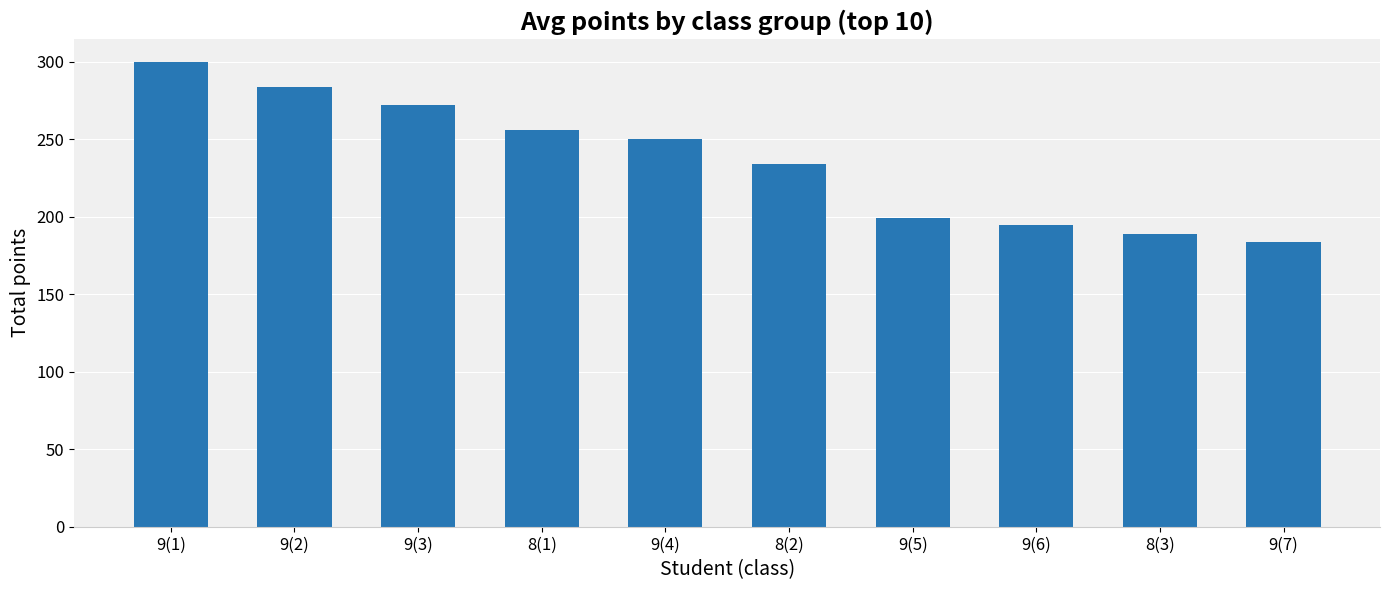

The value at 9(3) is 272. True or false?

True